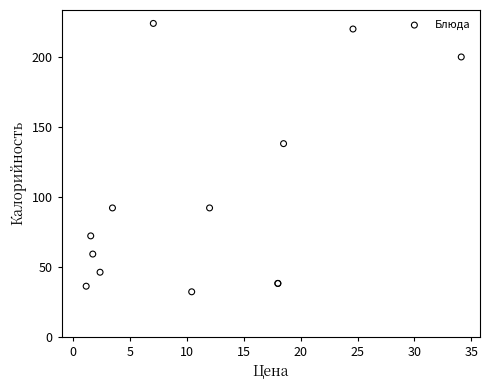

What Y value in the scatter plot is closest to 128?

138